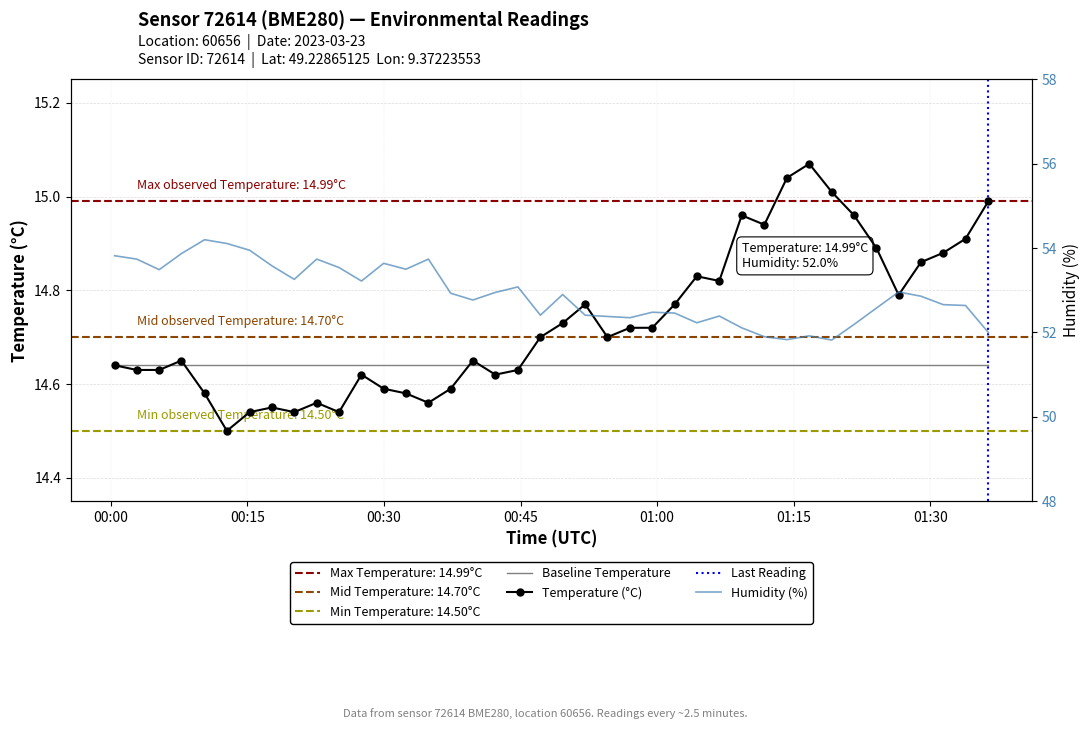

Which series has the largest total across all categories?

humidity